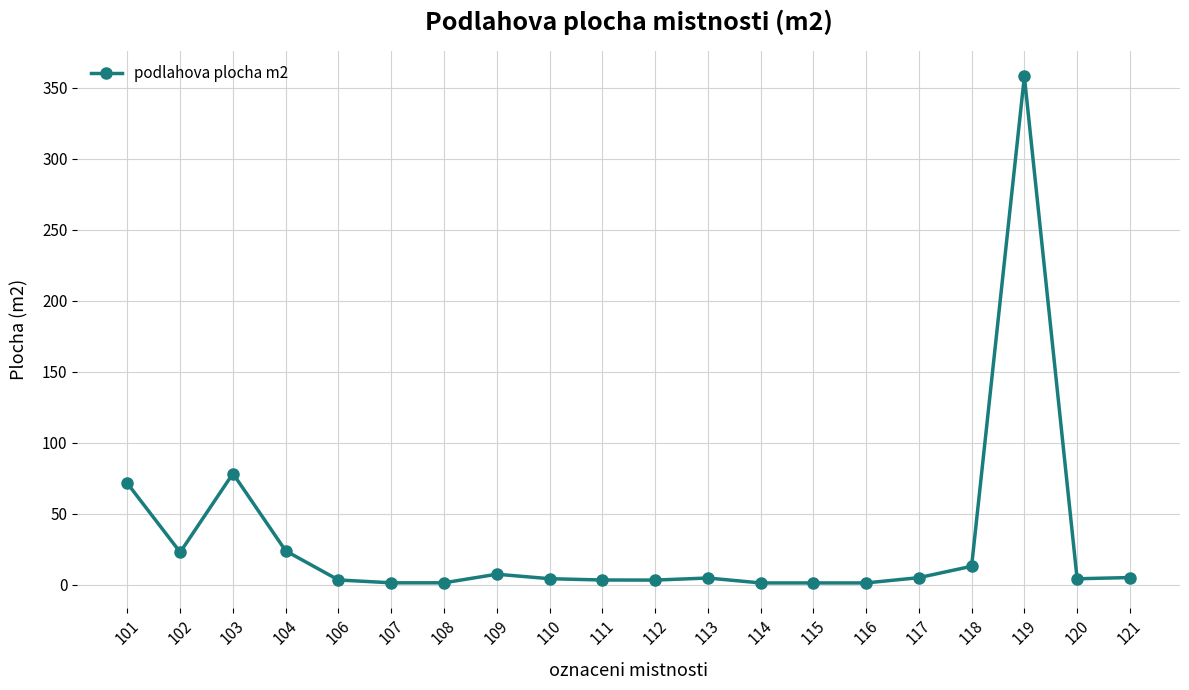

What is the sum of all values?

613.3